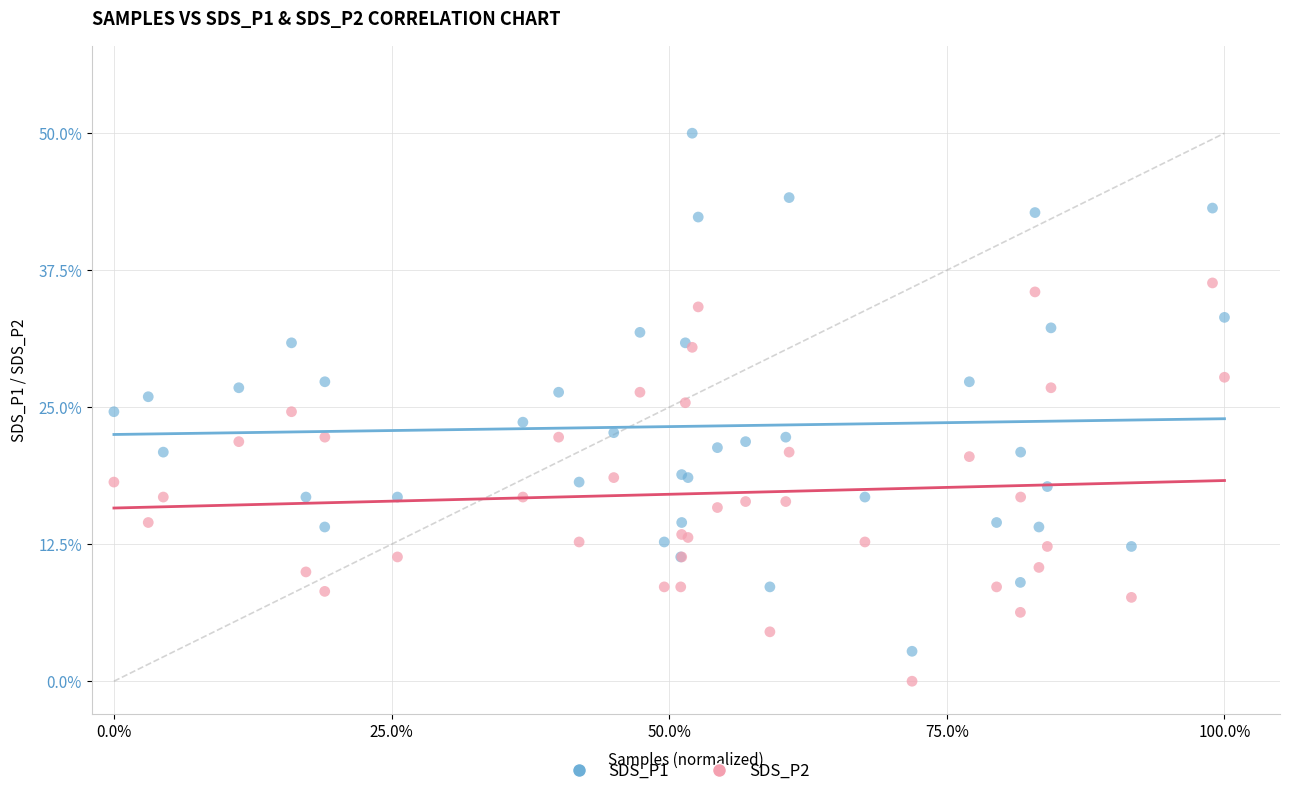

Which series contains the highest Y value?

SDS_P1